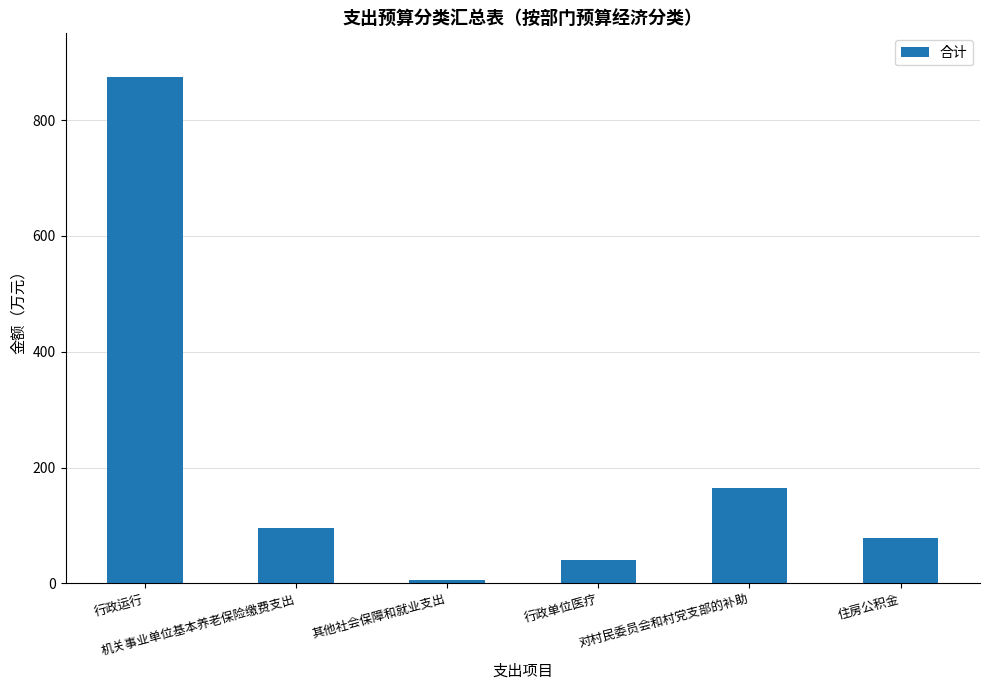

What is the label of the 5th bar from the left?

对村民委员会和村党支部的补助